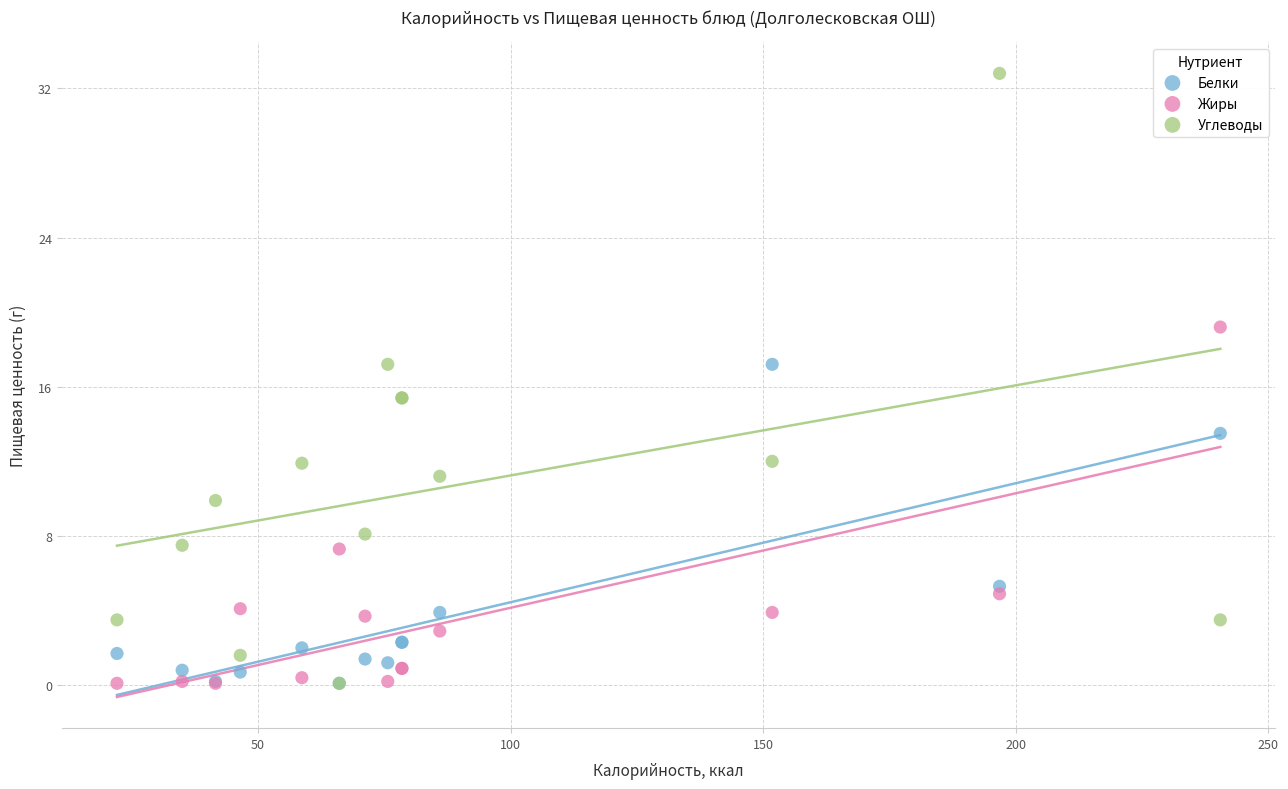

What are all the series names shown in the legend?

Белки, Жиры, Углеводы